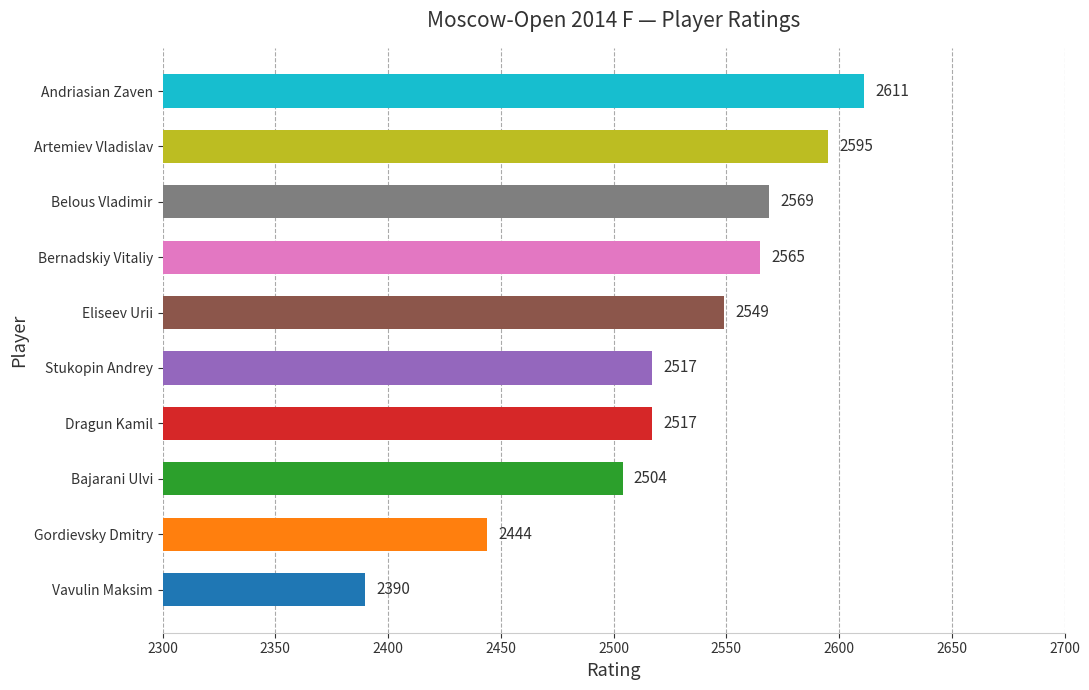

True or false: the data shows 1273 at Dragun Kamil.

False